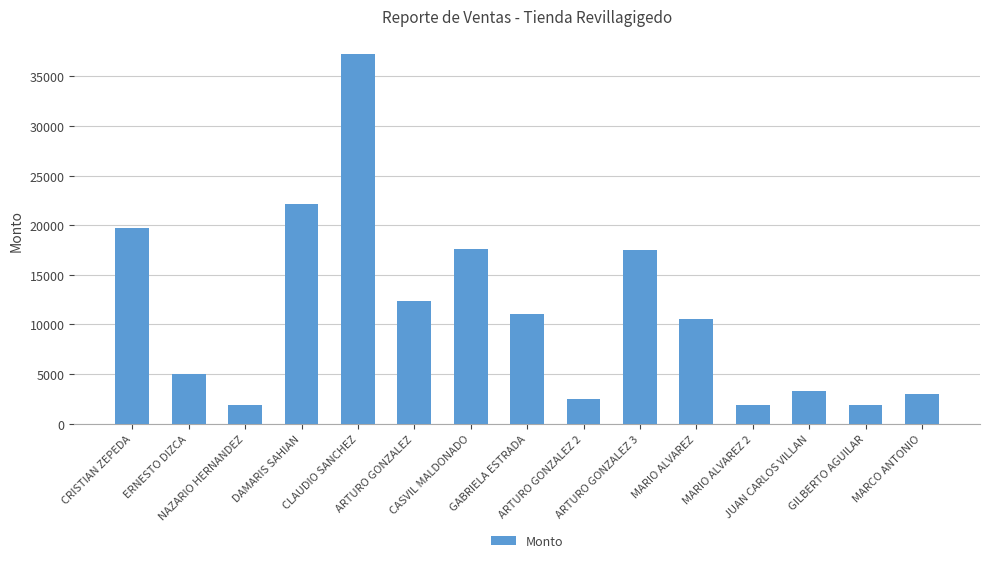

The value at MARCO ANTONIO is 722. True or false?

False